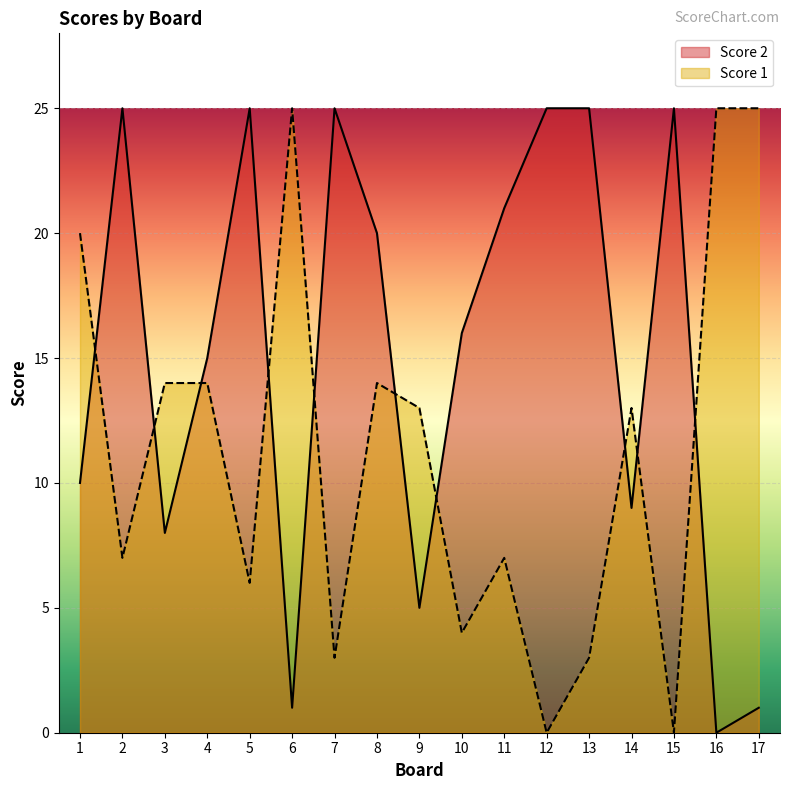

Reading left to right, list all the values displayed in this chart.

Score 2: 10	25	8	15	25	1	25	20	5	16	21	25	25	9	25	0	1
Score 1: 20	7	14	14	6	25	3	14	13	4	7	0	3	13	0	25	25